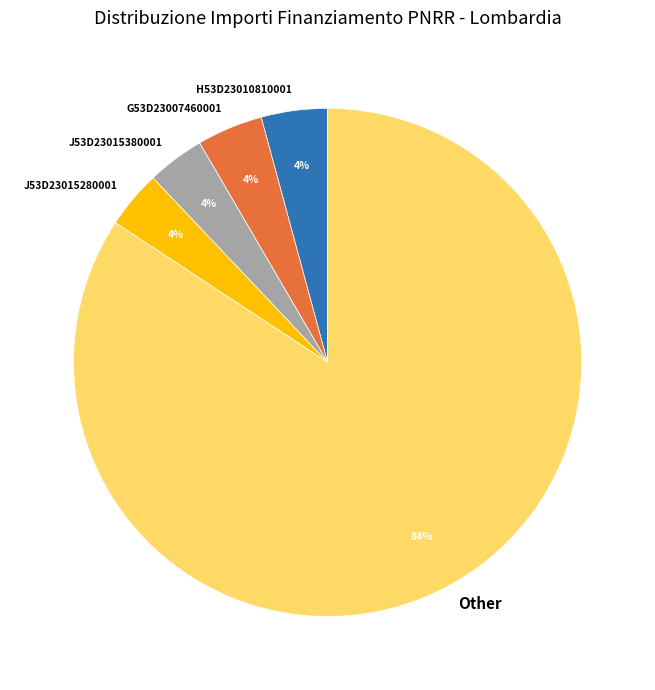

Which slice is the largest?

Other